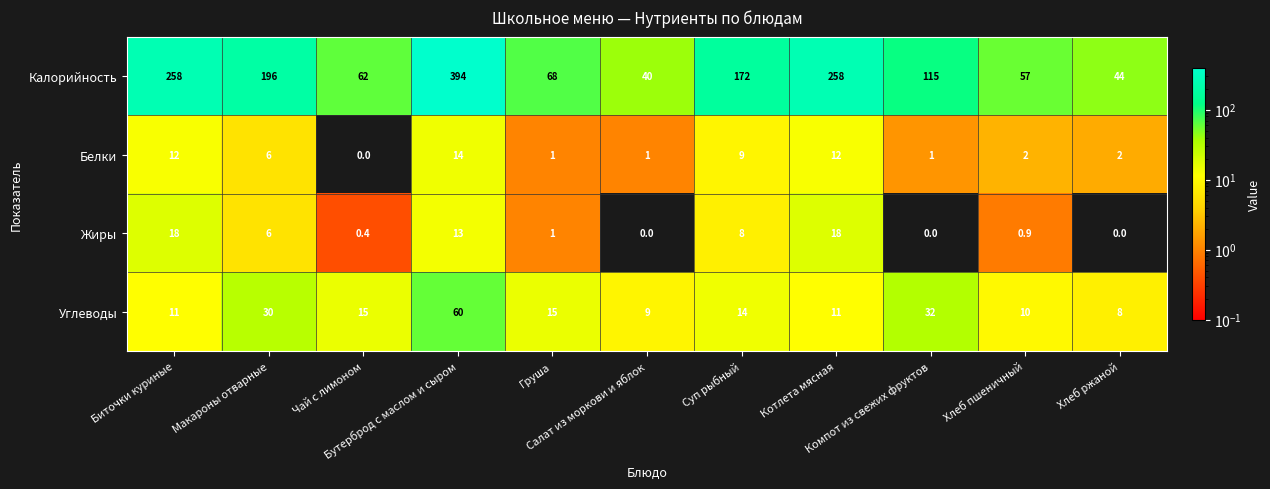

Which series has the largest total across all categories?

Калорийность